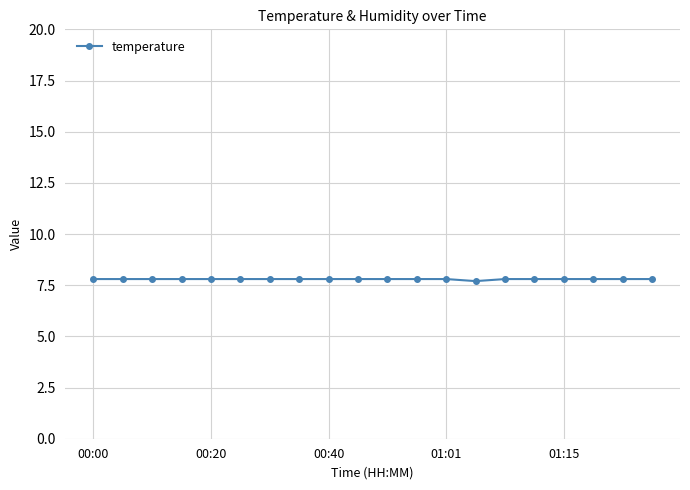

What is the value of the 10th point from the left?

7.8